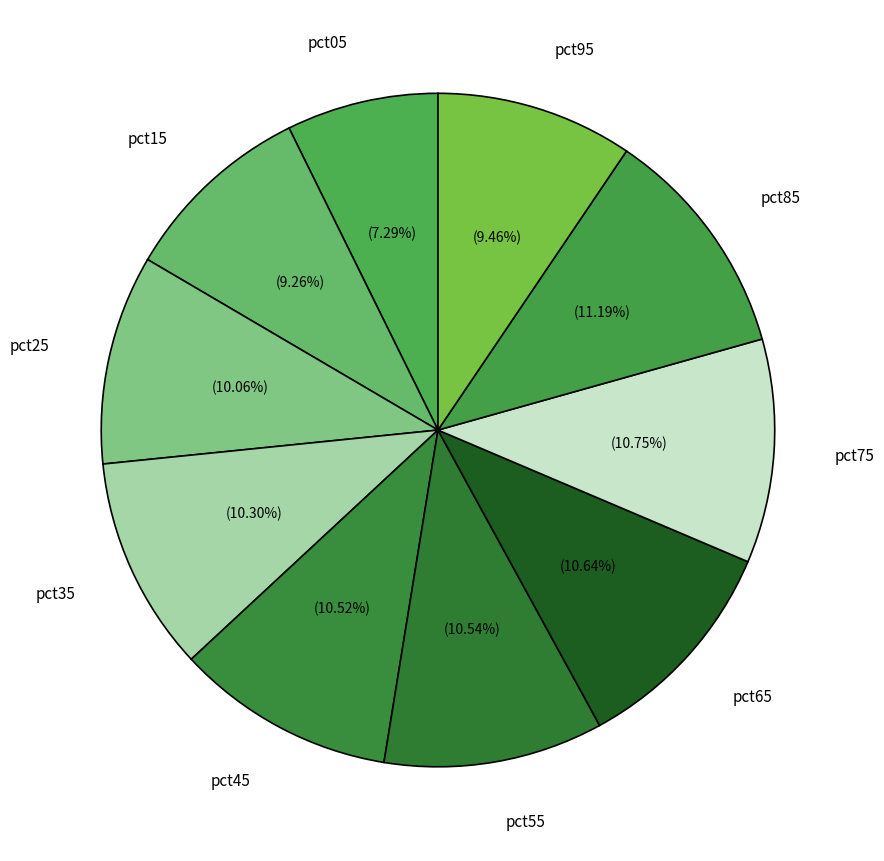

The pct65 slice represents 1% of the pie. True or false?

False